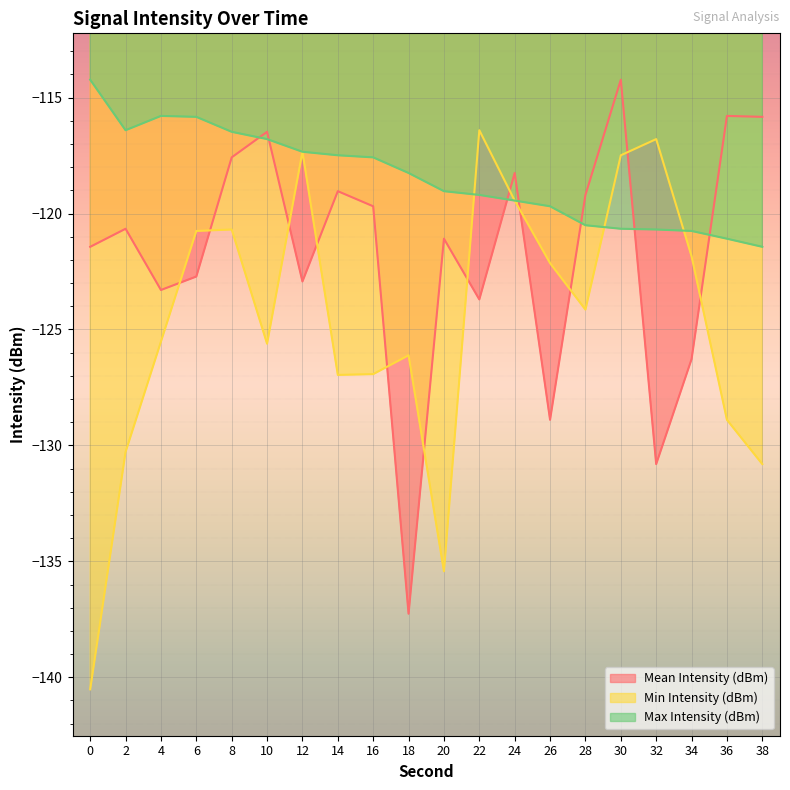

What is the value of the Min Intensity (dBm) point at the 5th from the left?

-120.7